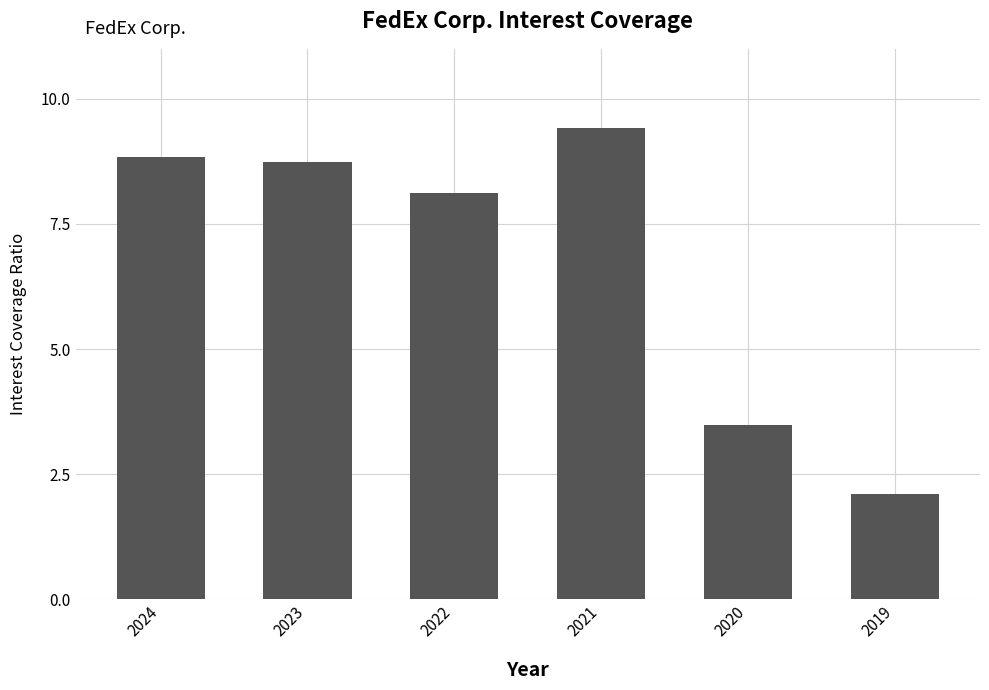

What is the value of the 1st bar from the left?

8.8